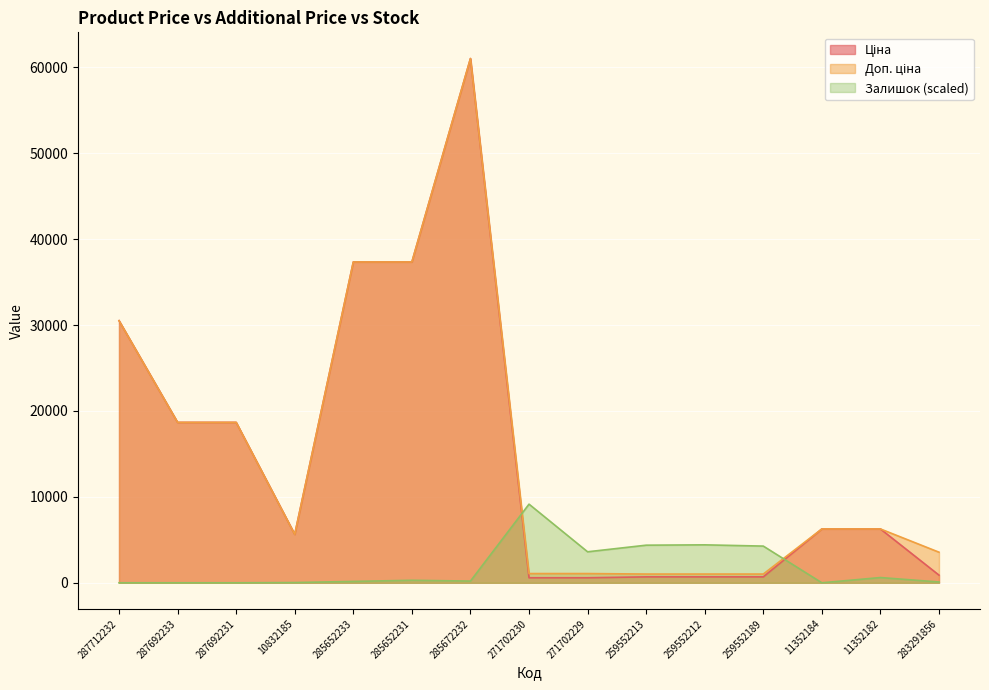

How many interior local valleys does the Доп. ціна series have?

1